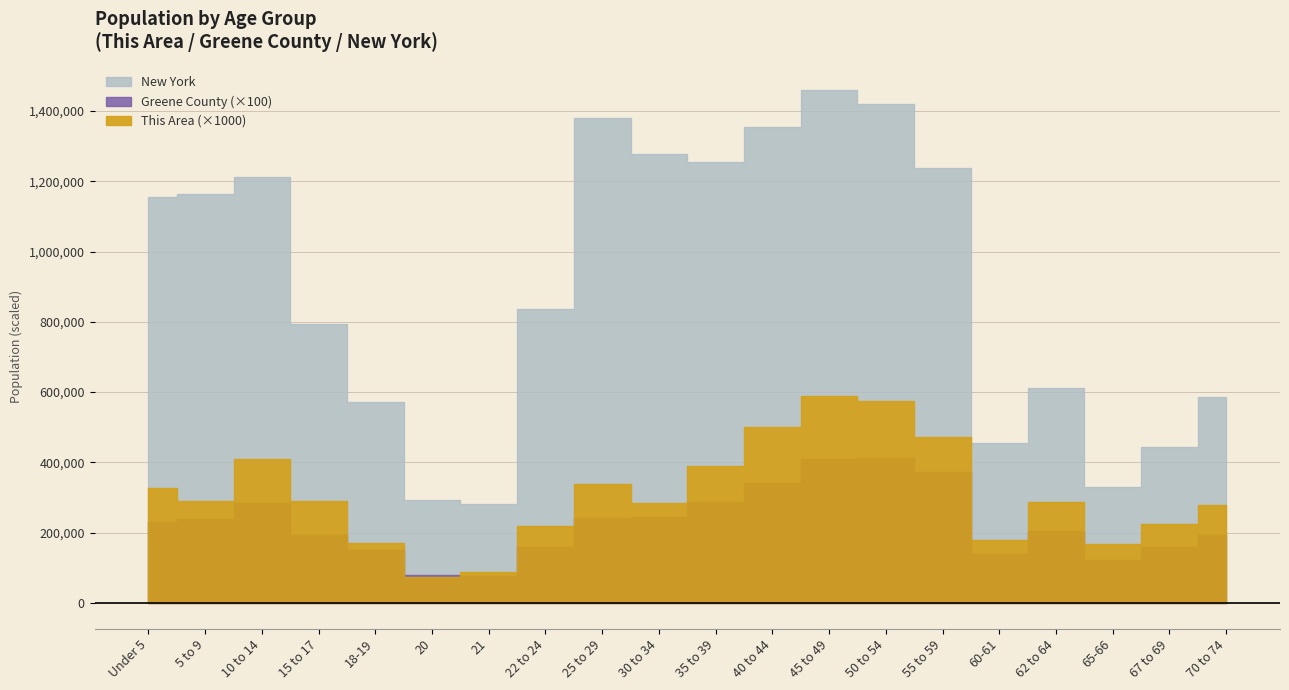

Reading left to right, list all the values displayed in this chart.

This Area: 327	291	410	290	171	75	87	219	338	284	389	500	588	574	472	178	288	167	224	279
Greene County: 2306	2403	2831	1942	1518	803	758	1598	2417	2437	2879	3414	4092	4131	3721	1406	2051	1223	1589	1936
New York: 1155822	1163955	1211456	793696	572582	293083	281596	836256	1380177	1279160	1254124	1355893	1458763	1419928	1237408	453993	612267	330160	443051	587391